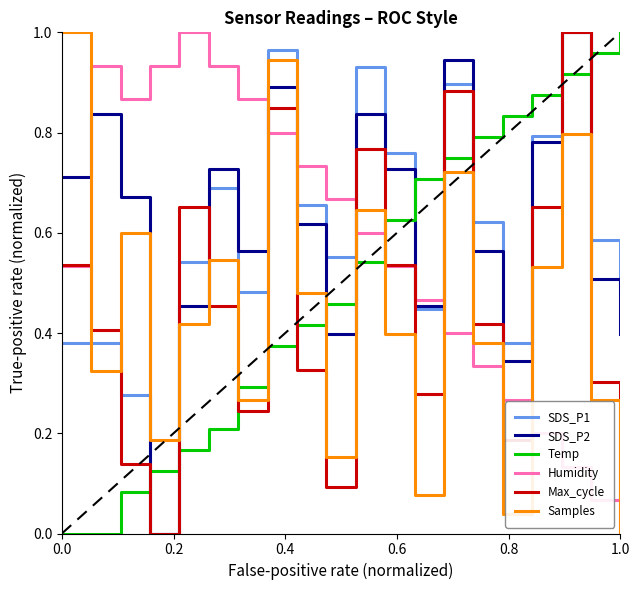

How many times do Humidity and Temp cross each other?

1